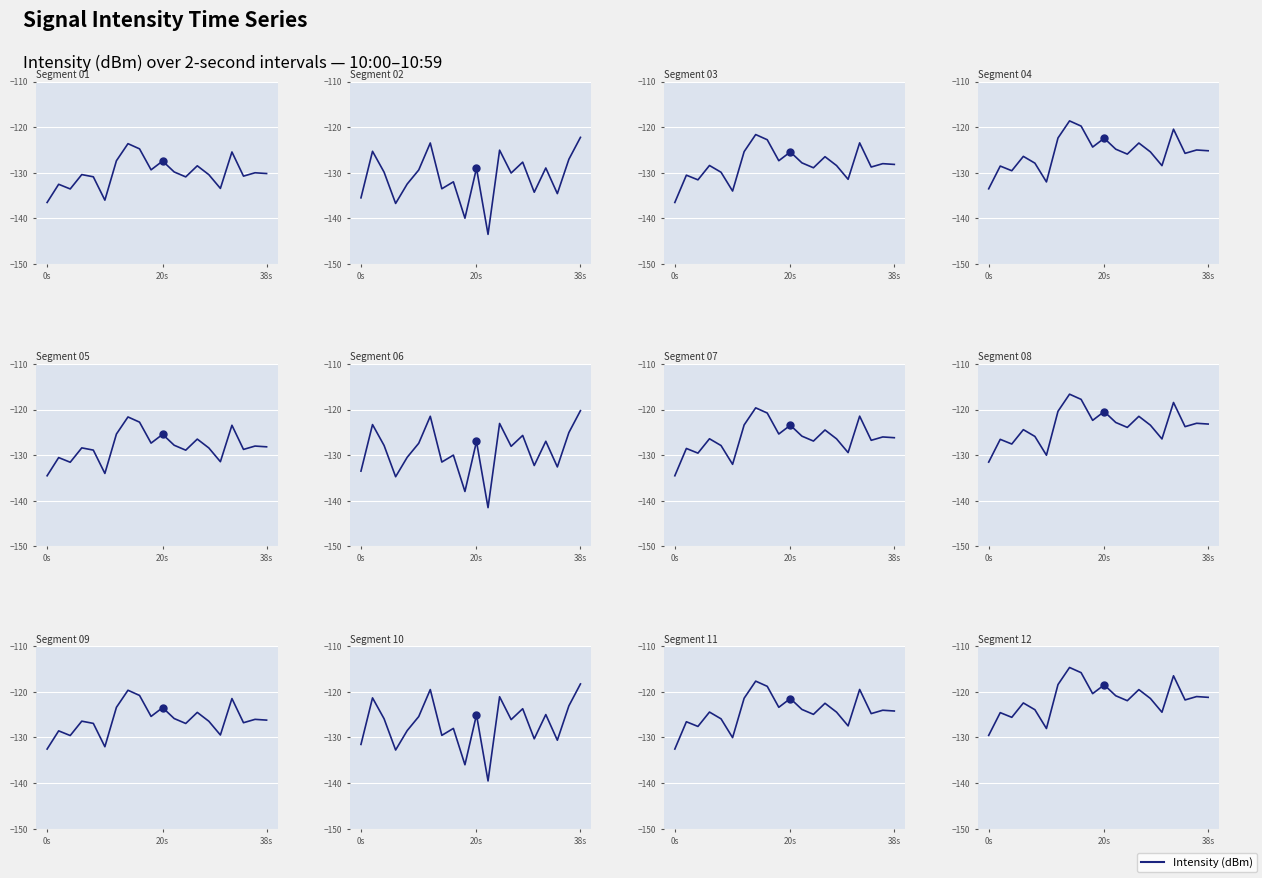

At which category is the sum across all series the highest?

14